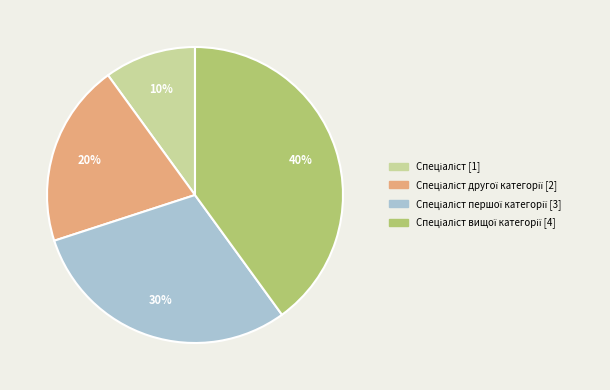

To the nearest percent, what is the average slice percentage?

25%